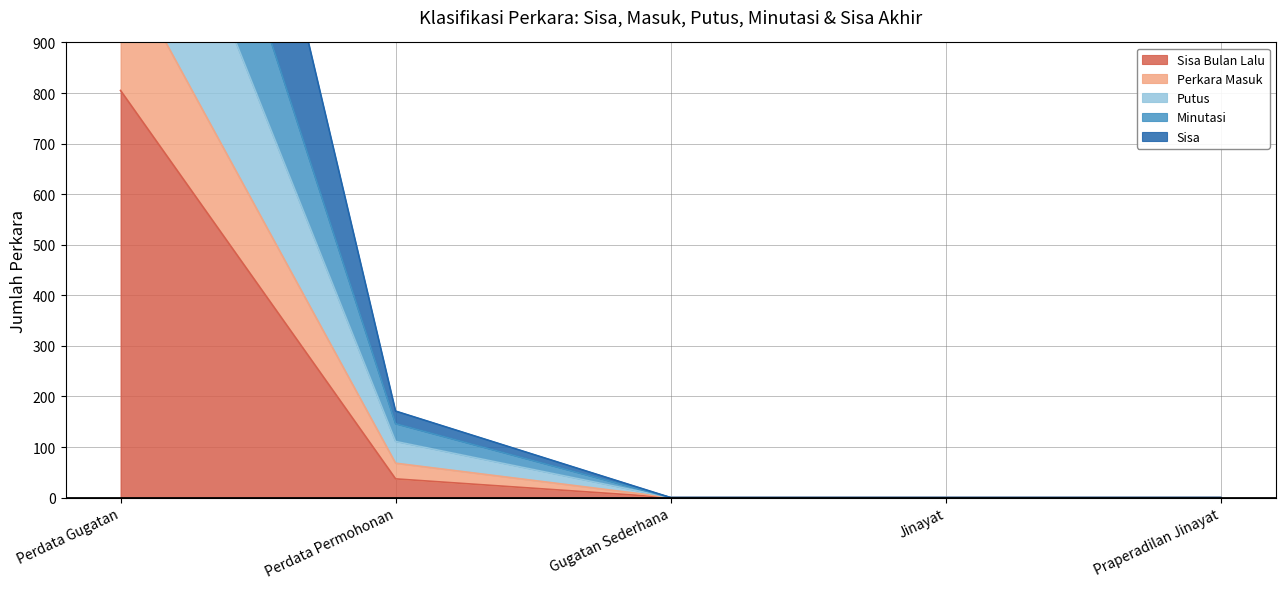

Where is Sisa Bulan Lalu nearest to the value 402?

Perdata Permohonan